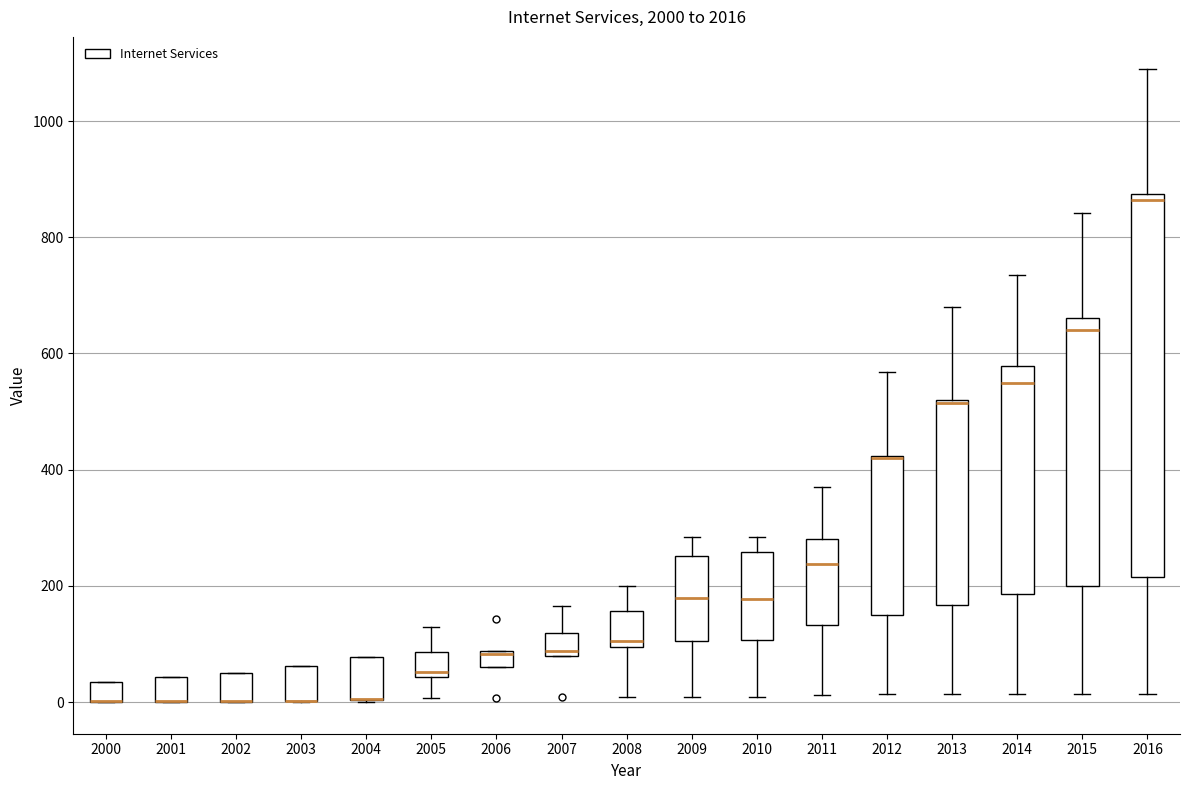

Comparing the boxes themselves (not the whiskers), which one is the tallest?

2016